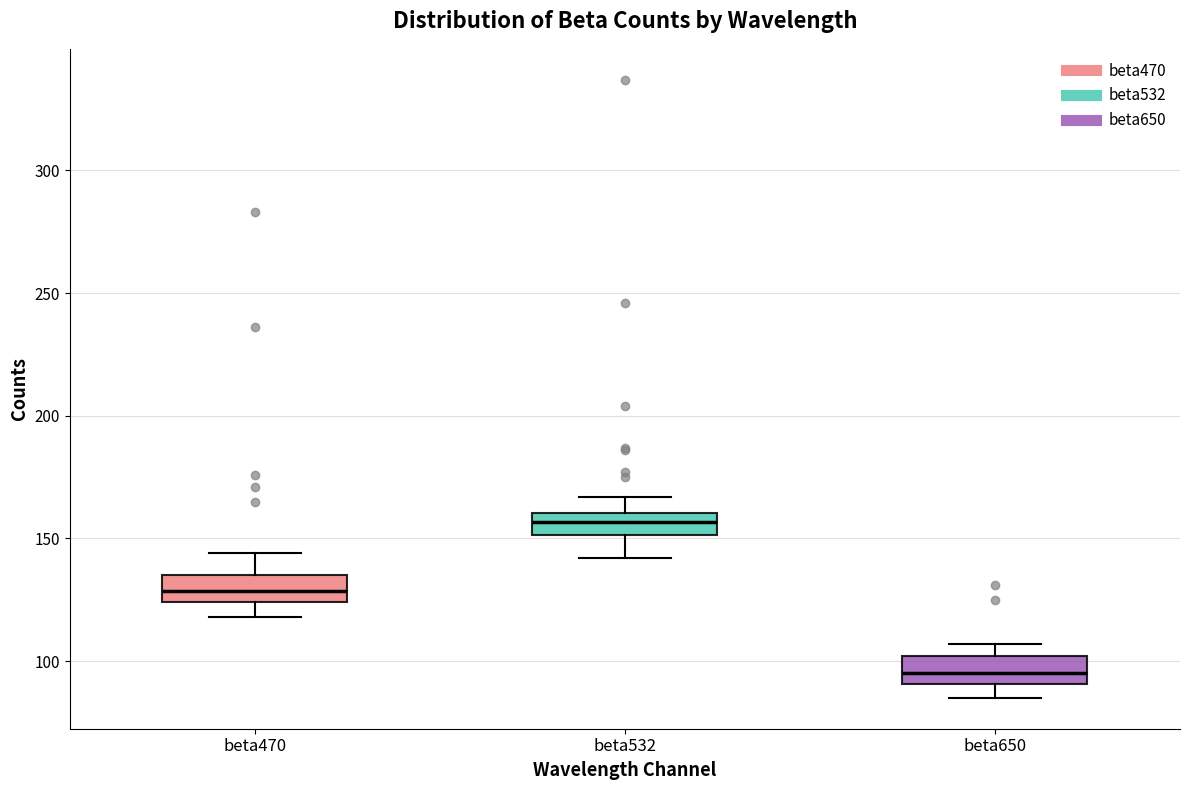

Reading left to right, read every box against the y-axis: the position of its median line, the range the box covers, and the ends of its whiskers. The values are not printed on the chart, so give them approximately, as read against the axis.

beta470: median 130, box 125 to 135, whiskers 120 to 145
beta532: median 155, box 150 to 160, whiskers 140 to 165
beta650: median 95, box 90 to 100, whiskers 85 to 105